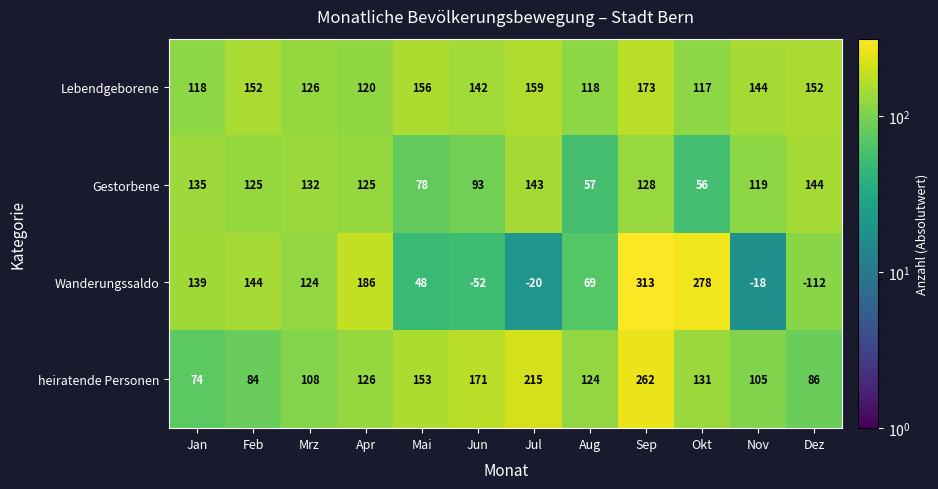

At how many categories does at least one series exceed 24?

12